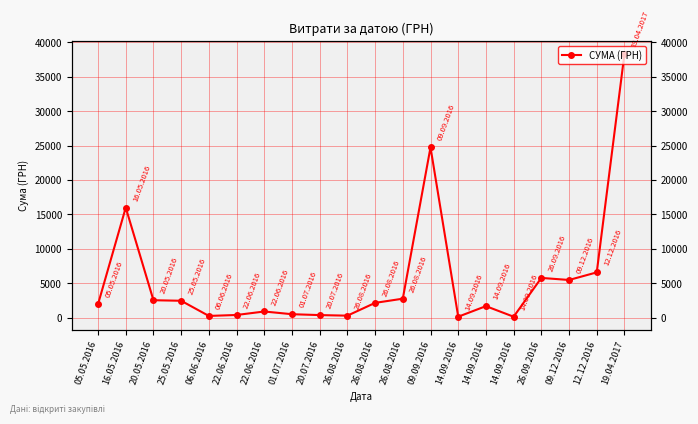

Approximately how many times larger is the value at 12.12.2016 compared to 22.06.2016?

7.4